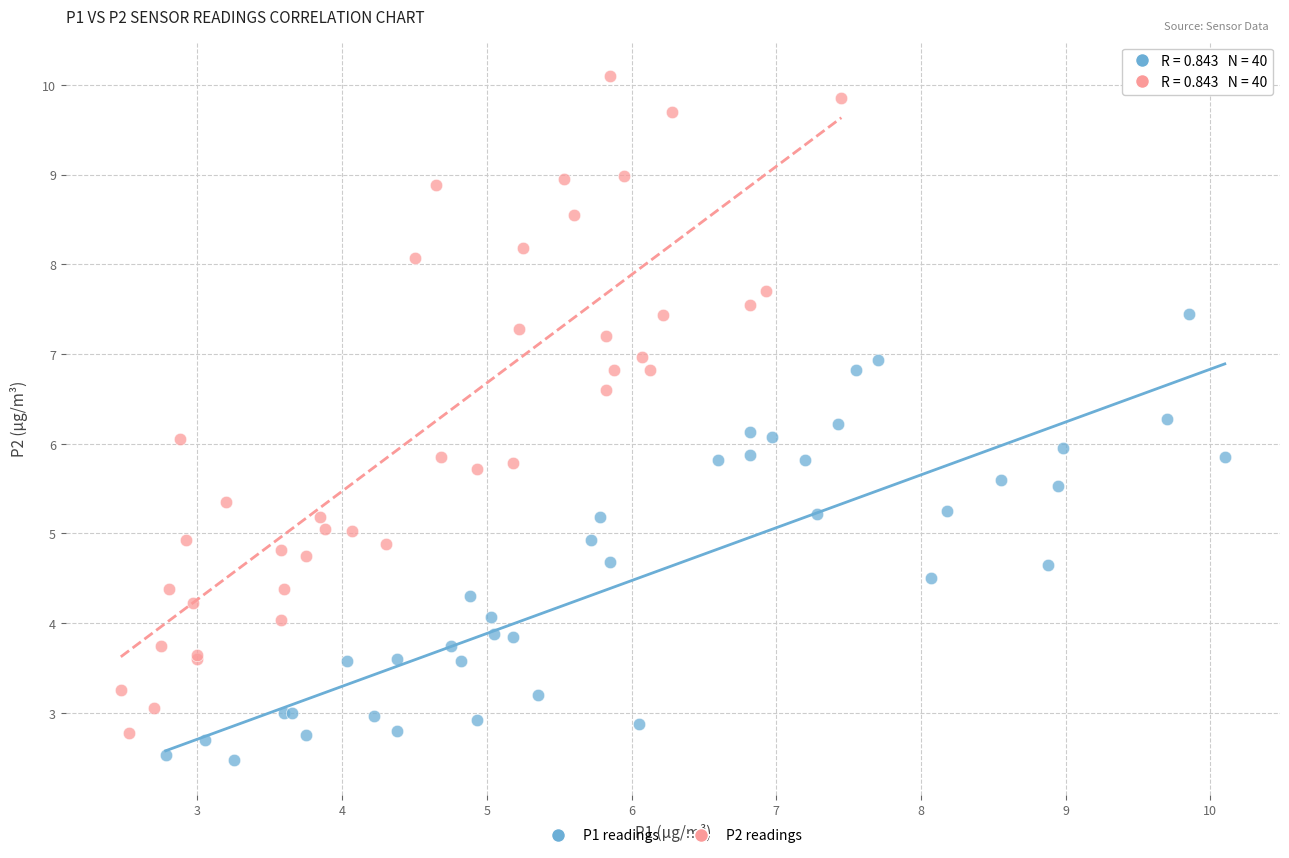

Which series reaches the maximum Y coordinate?

P2 readings